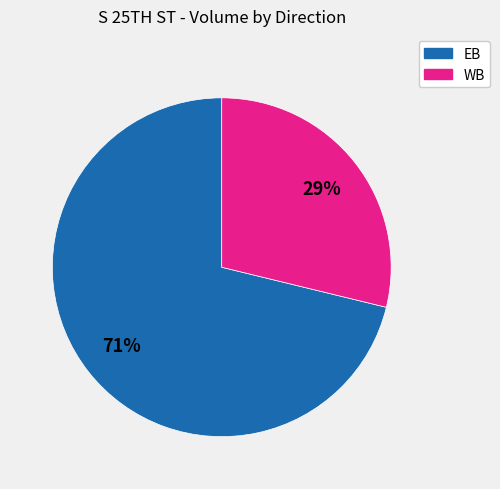

Between WB and EB, which is larger?

EB